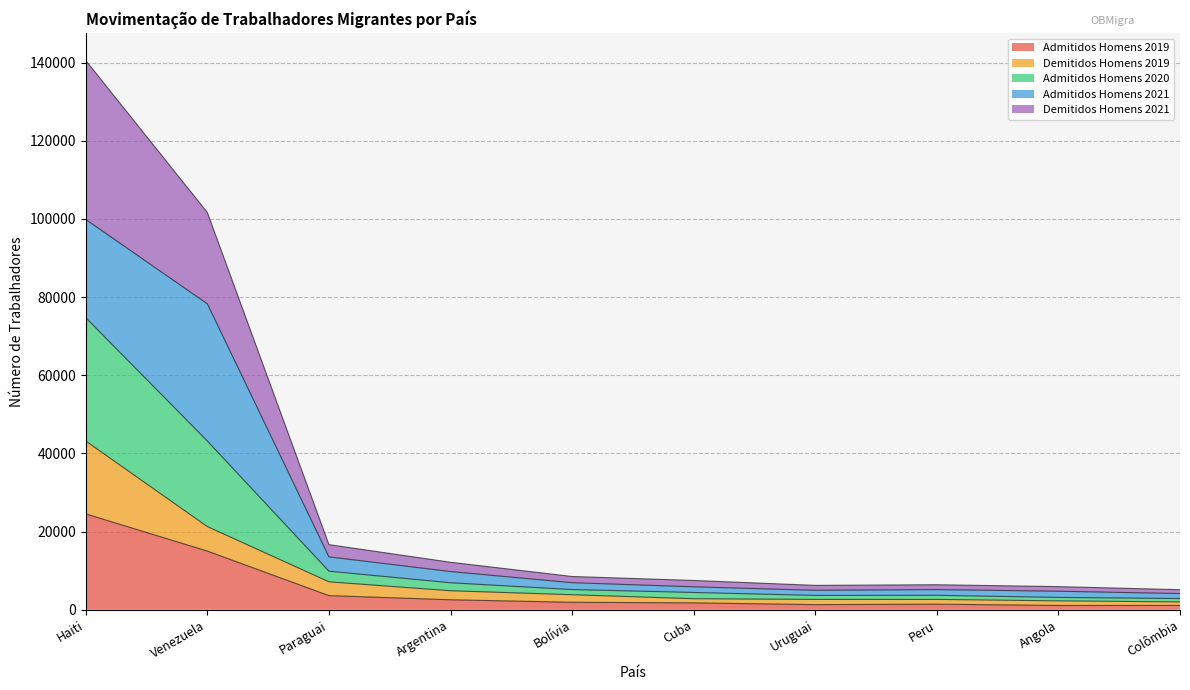

Where is Admitidos Homens 2019 nearest to the value 12815?

Venezuela